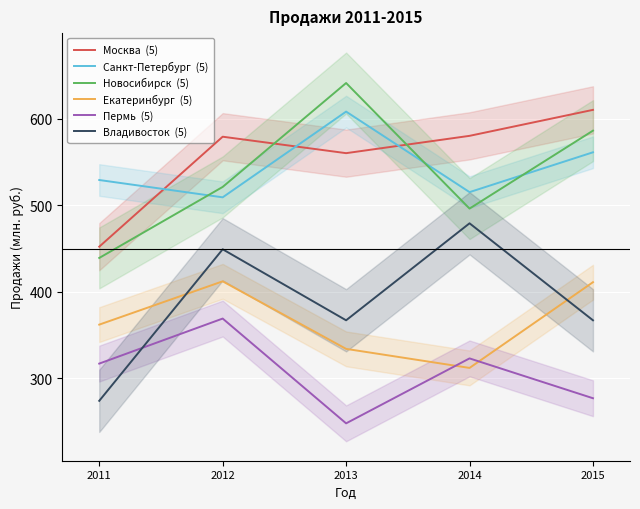

What are all the series names shown in the legend?

Москва  (5), Санкт-Петербург  (5), Новосибирск  (5), Екатеринбург  (5), Пермь  (5), Владивосток  (5)